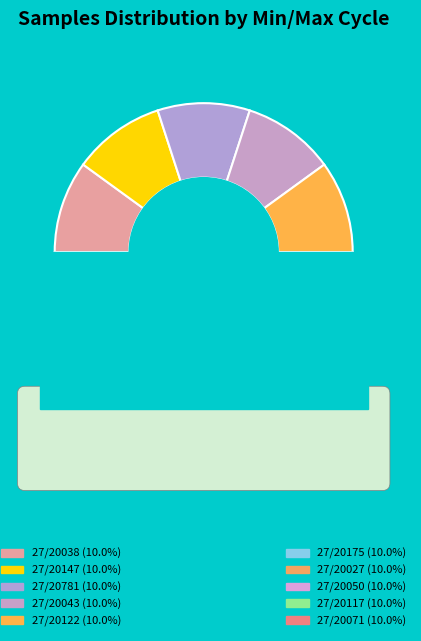

Rank the categories by value from lowest to highest.

27/20027, 27/20117, 27/20781, 27/20043, 27/20038, 27/20147, 27/20122, 27/20175, 27/20050, 27/20071